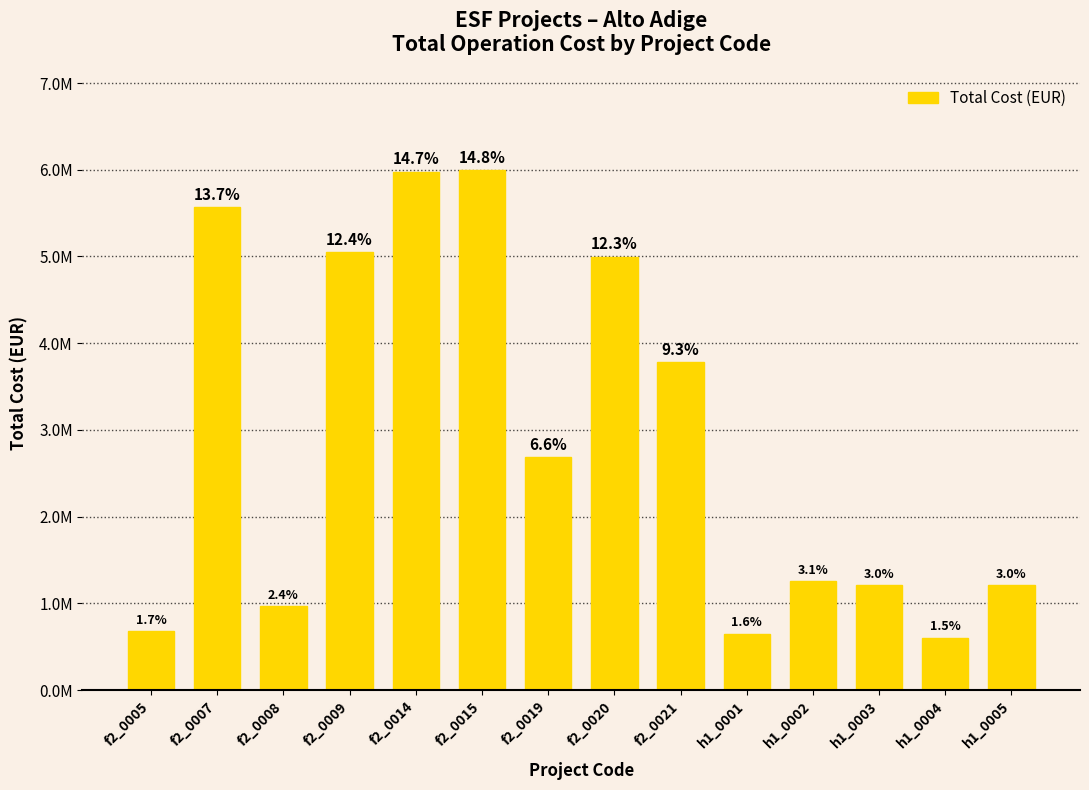

The value at h1_0004 is 603400.0. True or false?

True